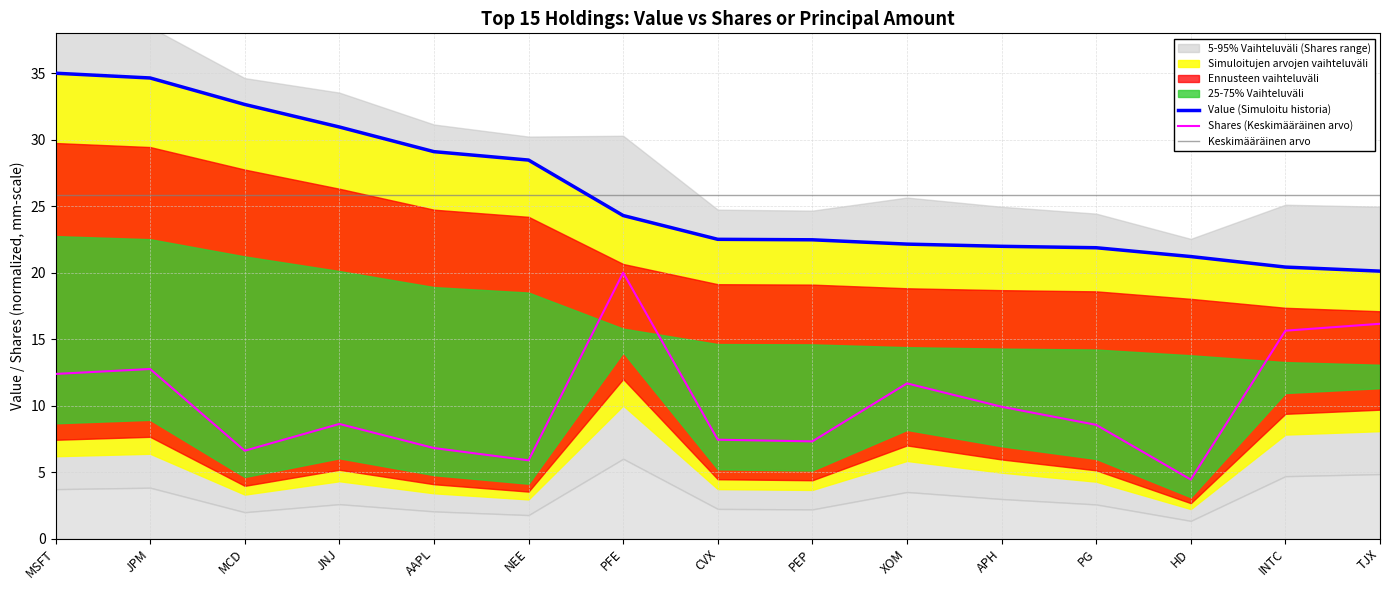

How many lines are shown in the chart?

3